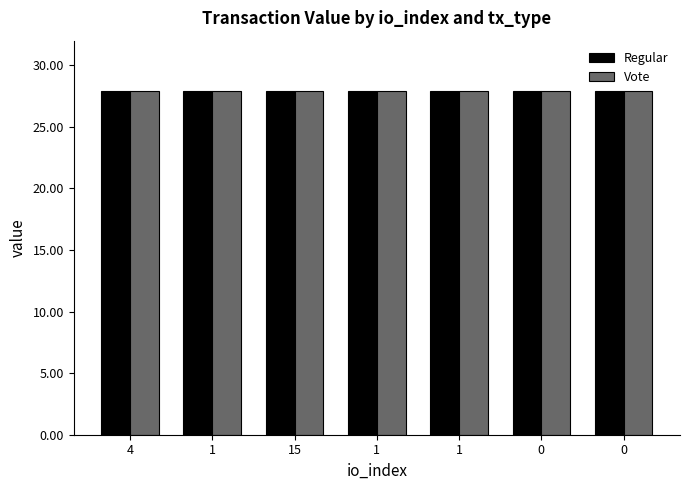

Which has a higher value, 15 or 1?

15